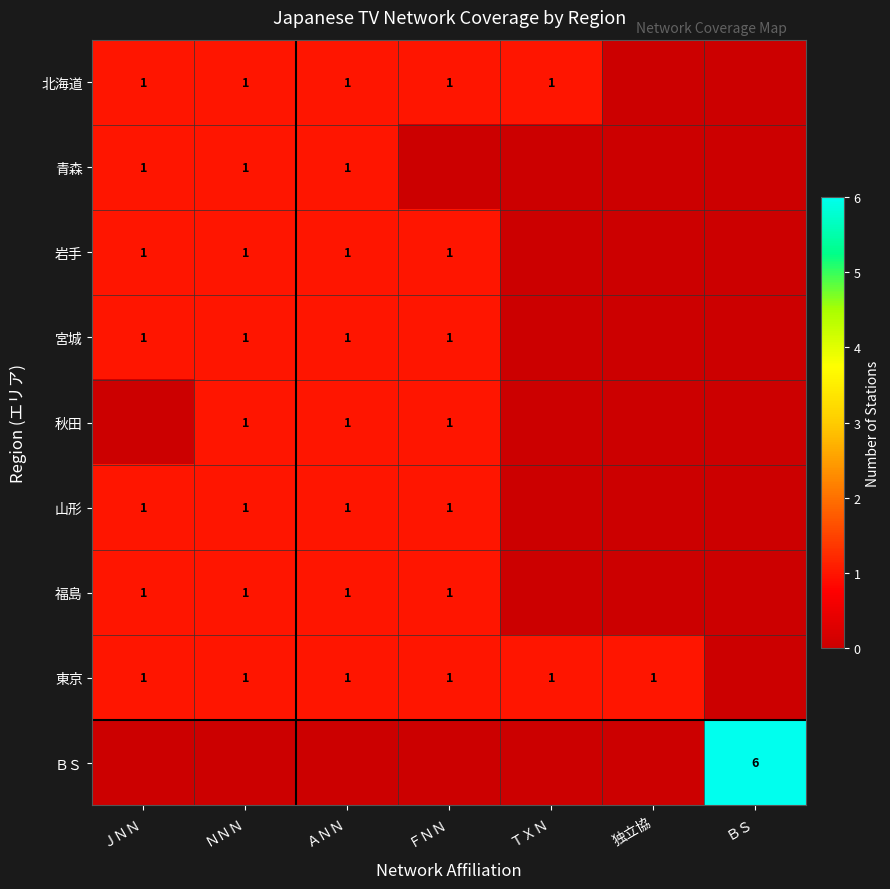

The 青森 series shows 2 at ＪＮＮ. True or false?

False